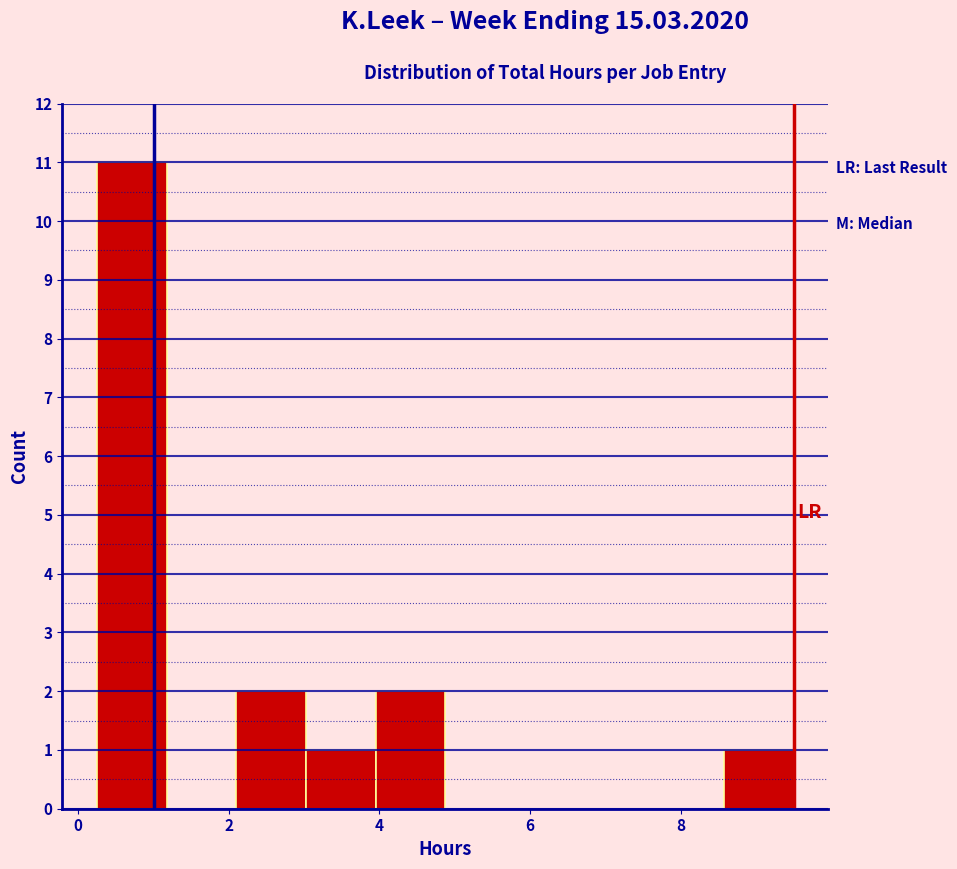

Reading left to right, list every bar in this chart as the range it spans on the x-axis followed by its height. Neither the bar edges nor the heights are printed on the chart, so give them approximately, as read against the axes.

0.2 to 1.2: 11
1.2 to 2.2: 0
2.2 to 3.0: 2
3.0 to 4.0: 1
4.0 to 4.8: 2
4.8 to 5.8: 0
5.8 to 6.8: 0
6.8 to 7.6: 0
7.6 to 8.6: 0
8.6 to 9.6: 1